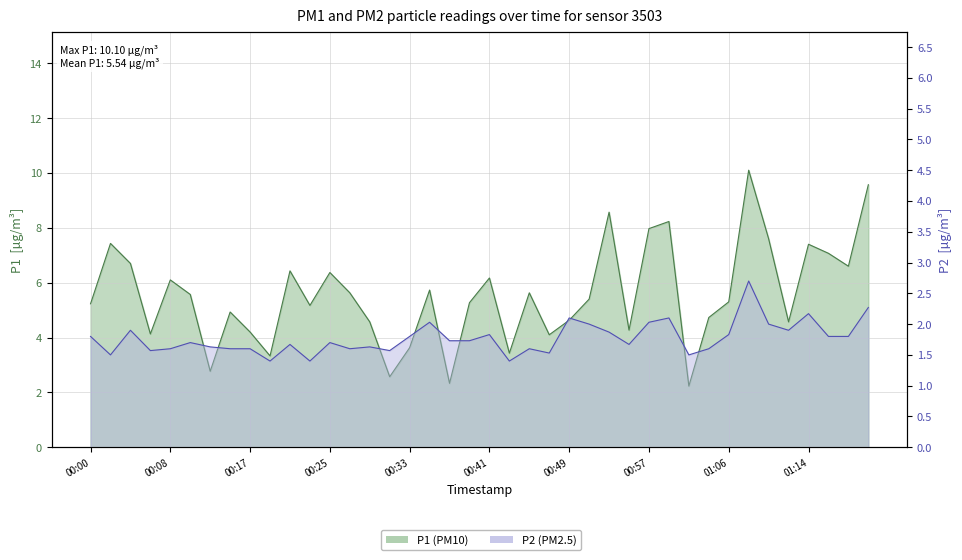

What is the total value across all series at 00:00?

7.0